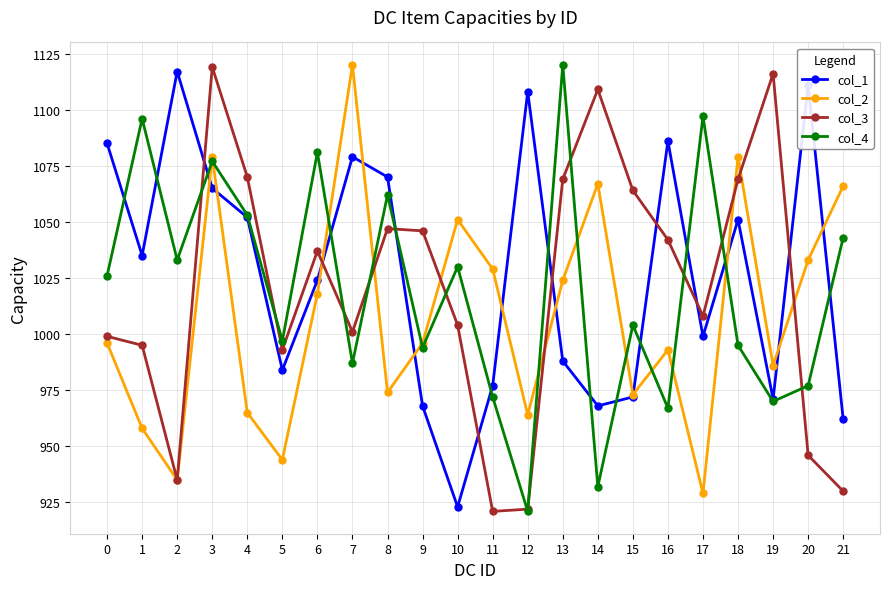

True or false: col_2 and col_1 intersect in this chart.

True